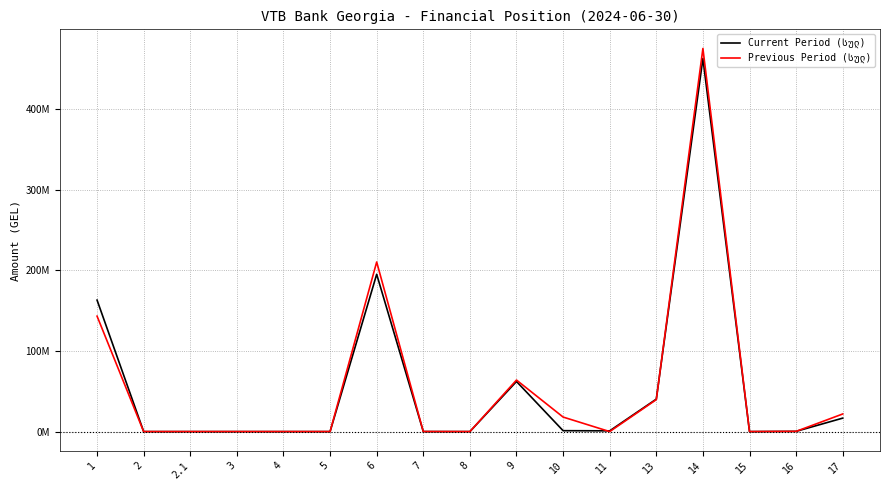

Does the chart have visible grid lines?

Yes